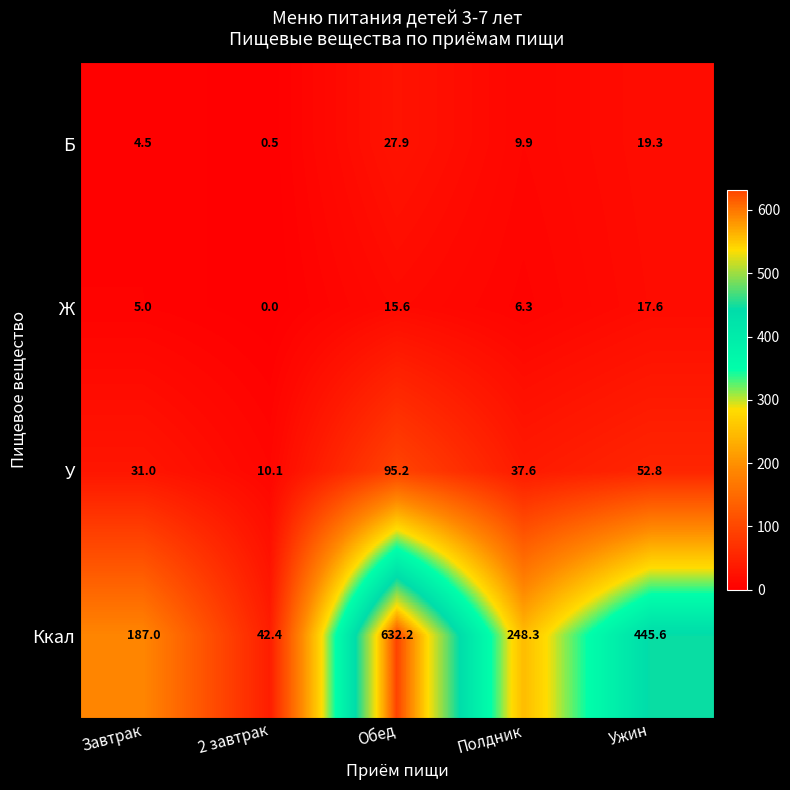

How many categories are shown in the chart?

5